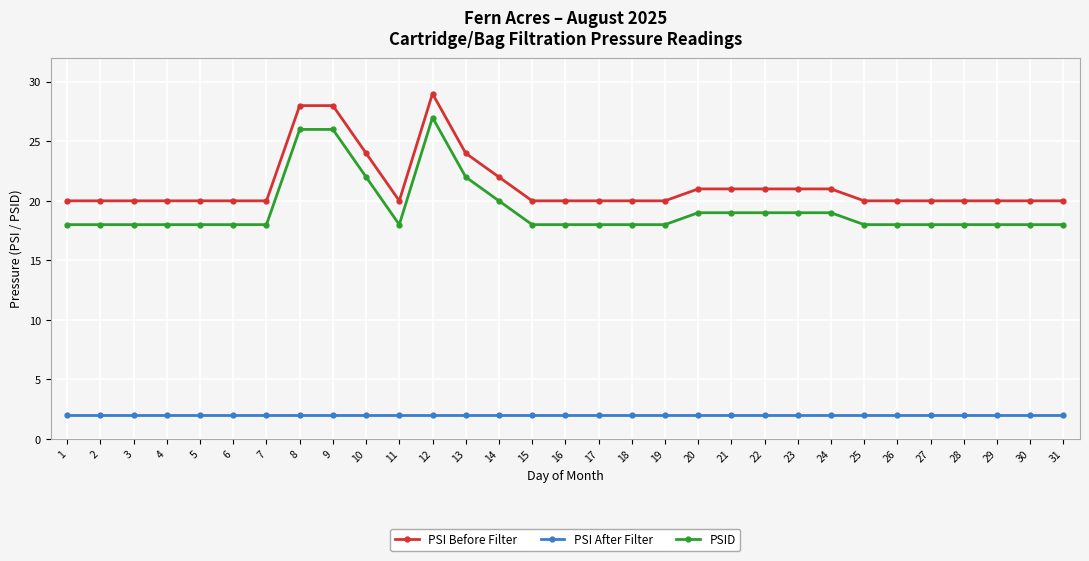

What is the sum of the PSID values at 24 and 1?

37